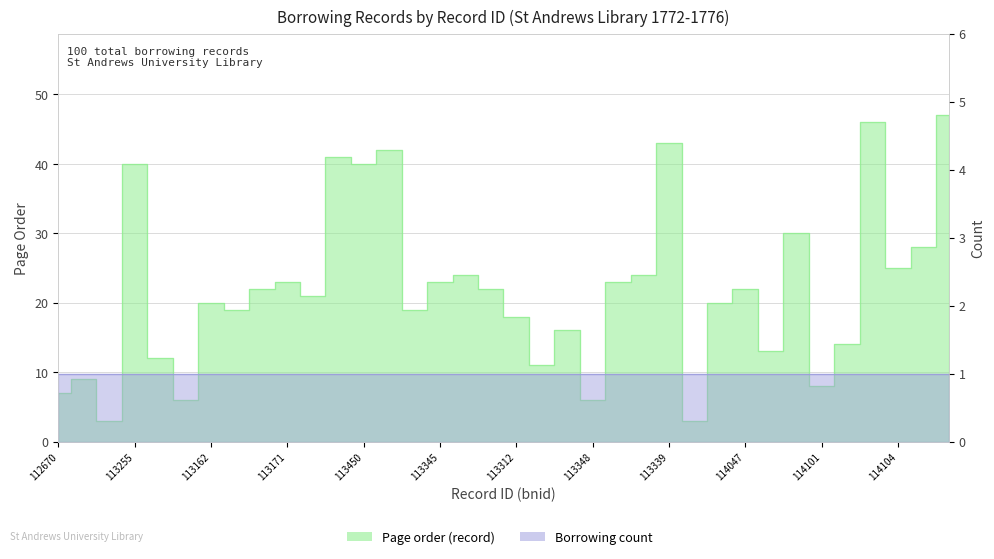

Between 113312 and 114101, which is larger?

113312